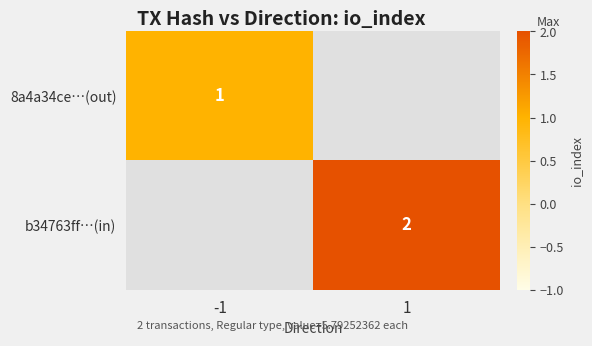

Is it true that 8a4a34ce…(out) equals 0 at -1?

False